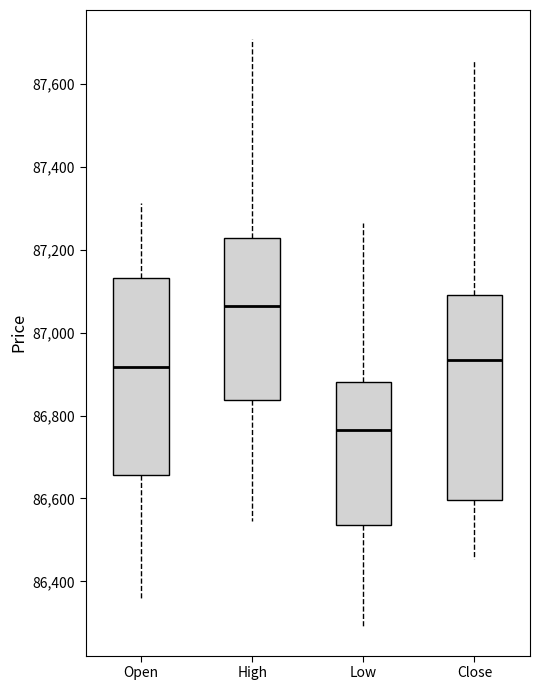

Reading left to right, read every box against the y-axis: the position of its median line, the range the box covers, and the ends of its whiskers. The values are not printed on the chart, so give them approximately, as read against the axis.

Open: median 86920, box 86660 to 87140, whiskers 86360 to 87320
High: median 87060, box 86840 to 87220, whiskers 86540 to 87700
Low: median 86760, box 86540 to 86880, whiskers 86300 to 87260
Close: median 86940, box 86600 to 87100, whiskers 86460 to 87660